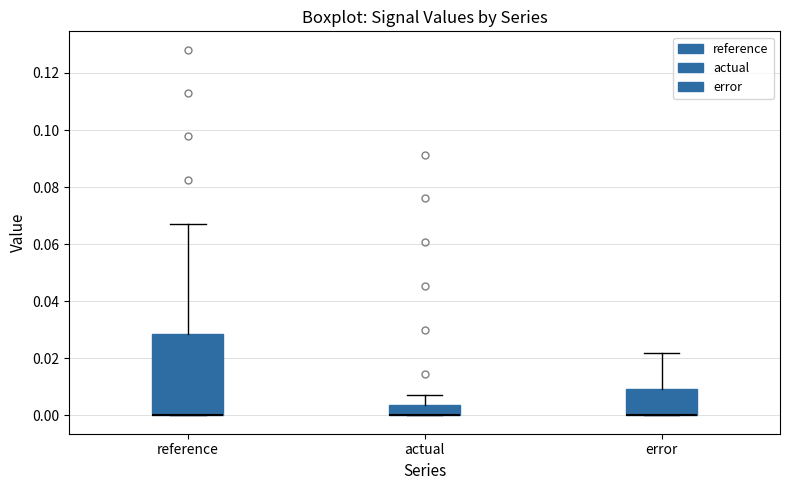

Where is the lower edge of the box for actual on the y-axis? The values are not printed on the chart, so give them approximately, as read against the axis.

0.000